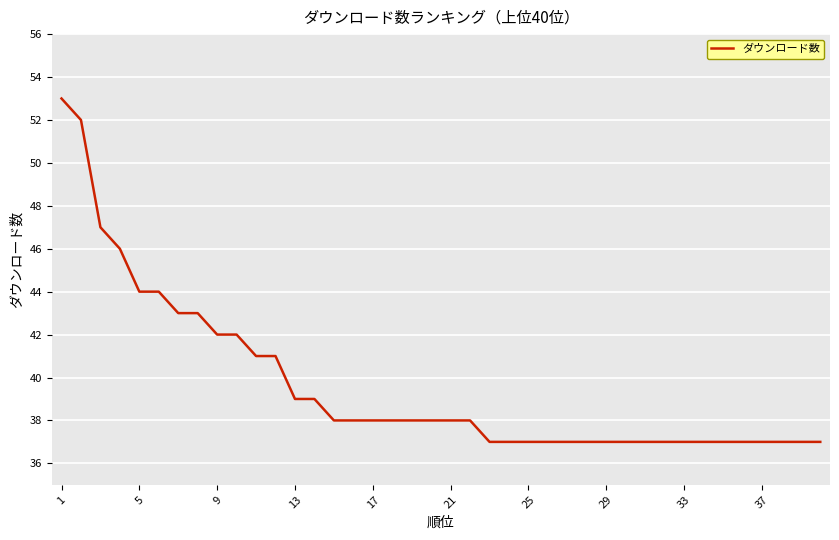

What is the smallest value displayed?

37